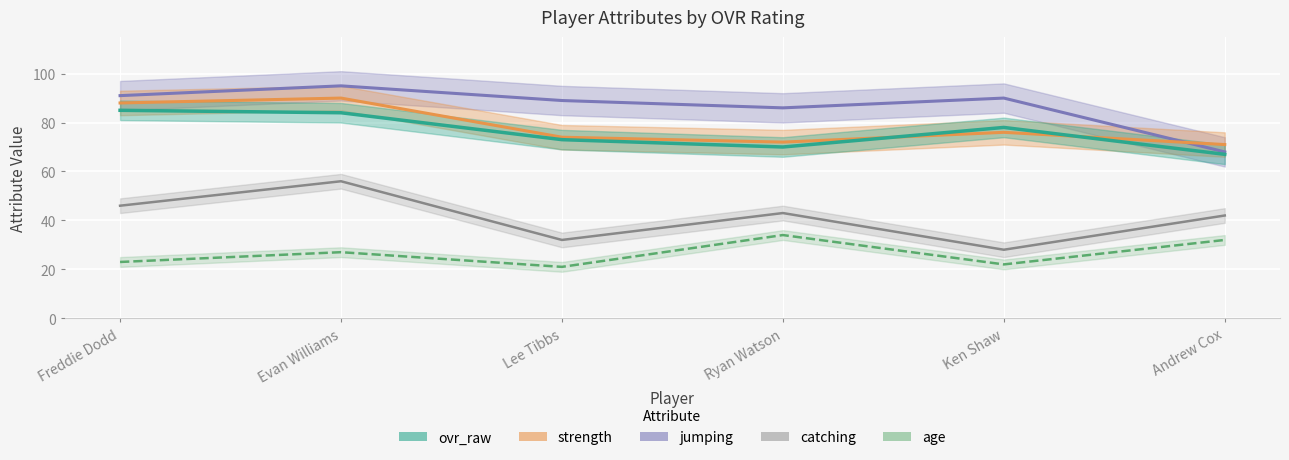

What position from the right is Ken Shaw?

2